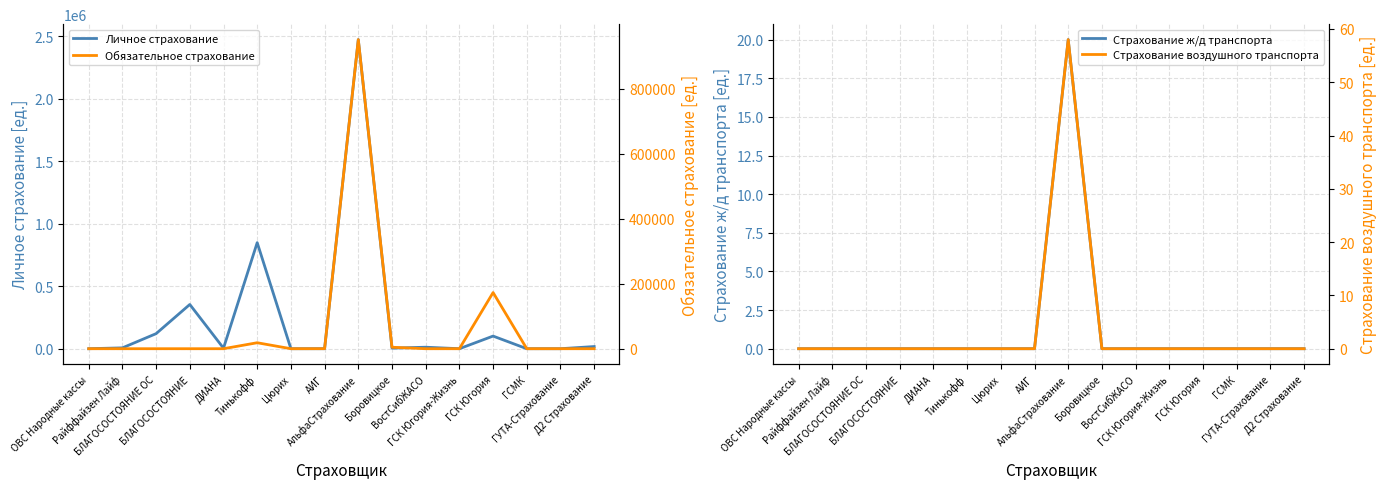

The value of Страхование ж/д транспорта at Тинькофф is -8. True or false?

False